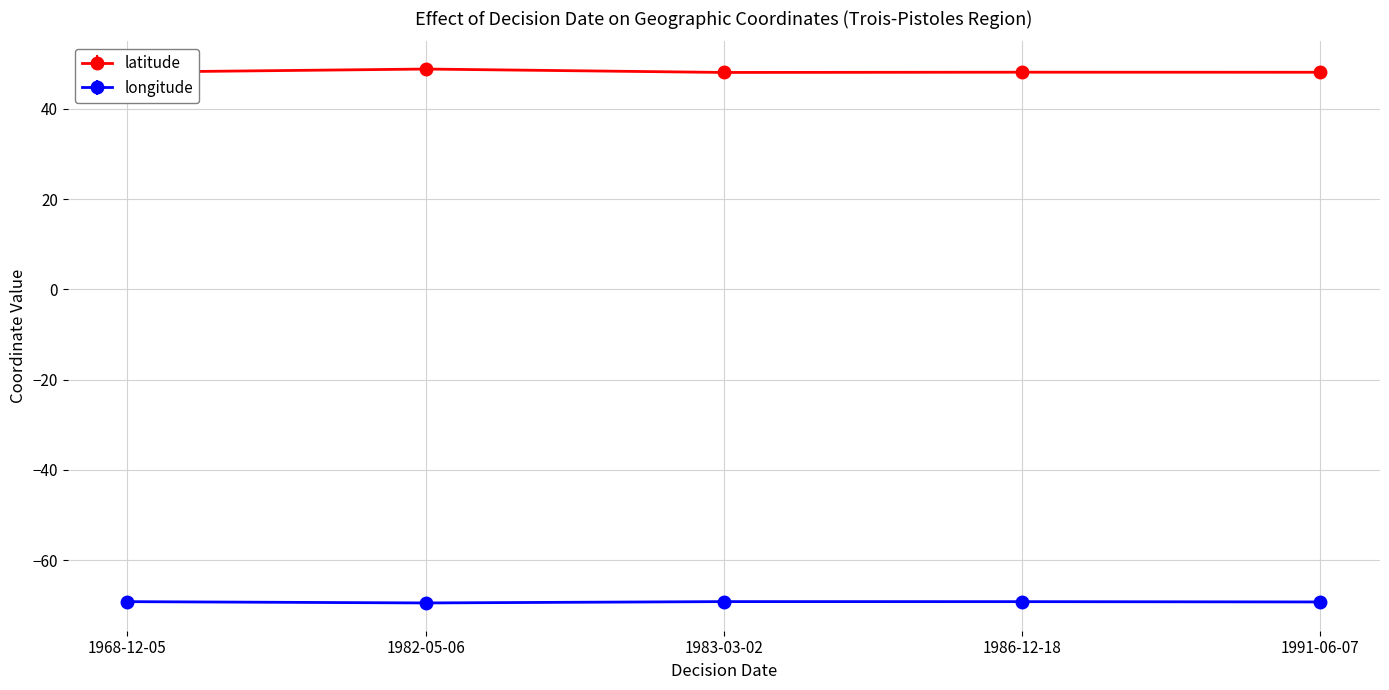

Is it true that longitude equals -69.2 at 1991-06-07?

True